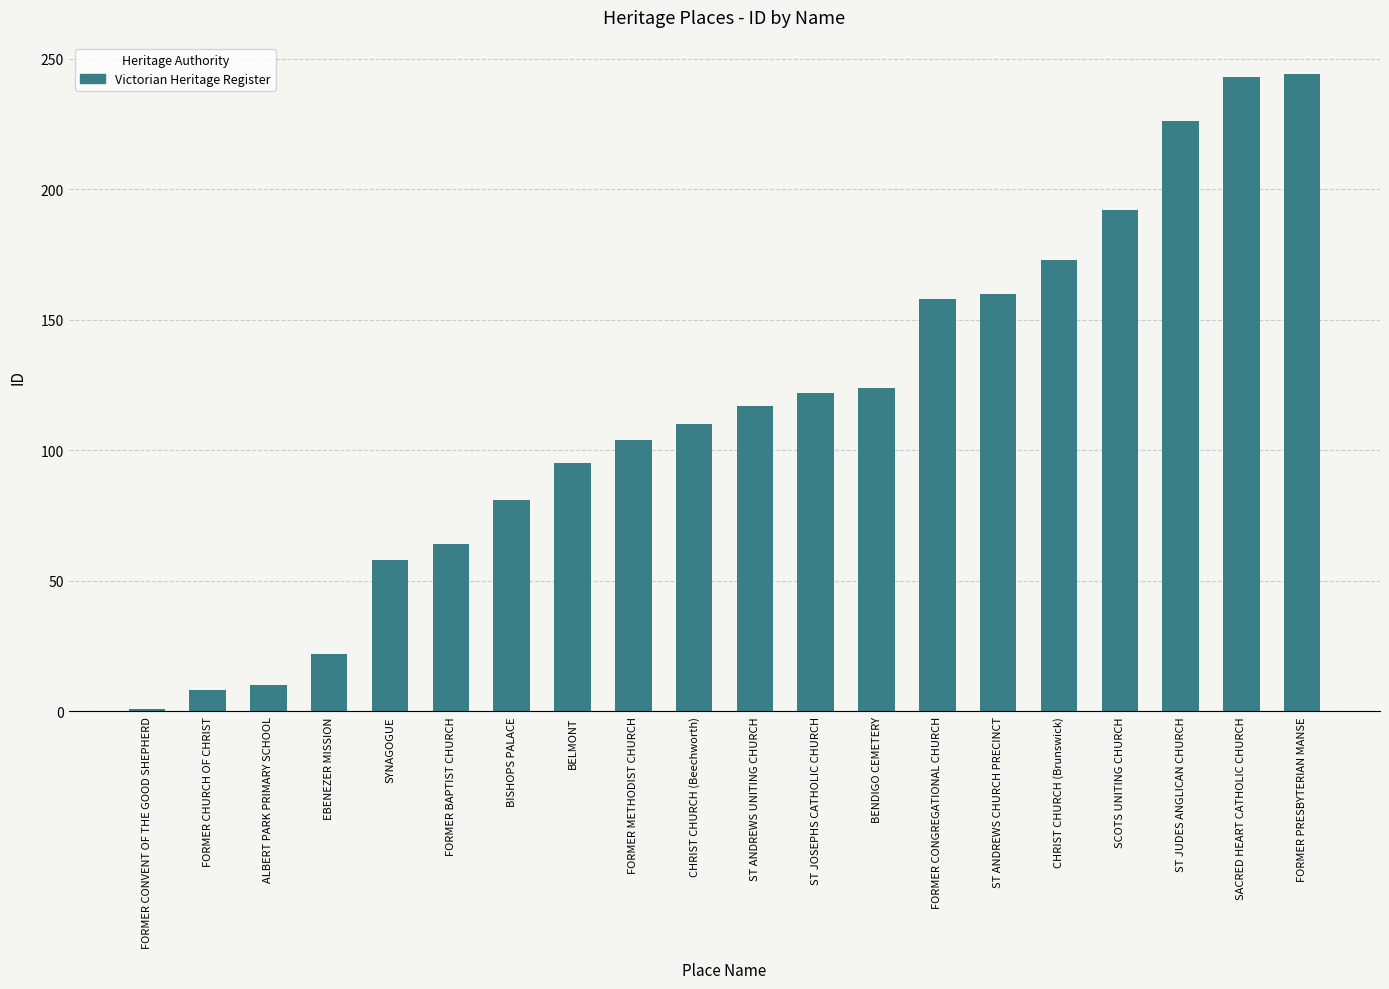

What is the ratio of the value at CHRIST CHURCH (Brunswick) to the value at ALBERT PARK PRIMARY SCHOOL?

17.3